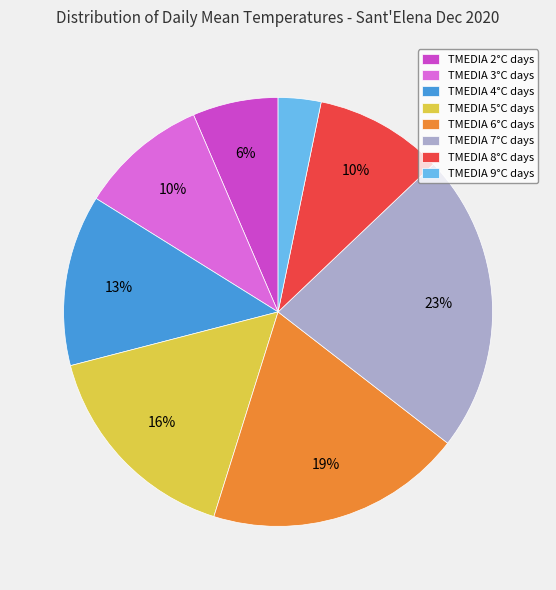

Approximately how many times larger is the value at TMEDIA 7°C compared to TMEDIA 3°C?

2.3